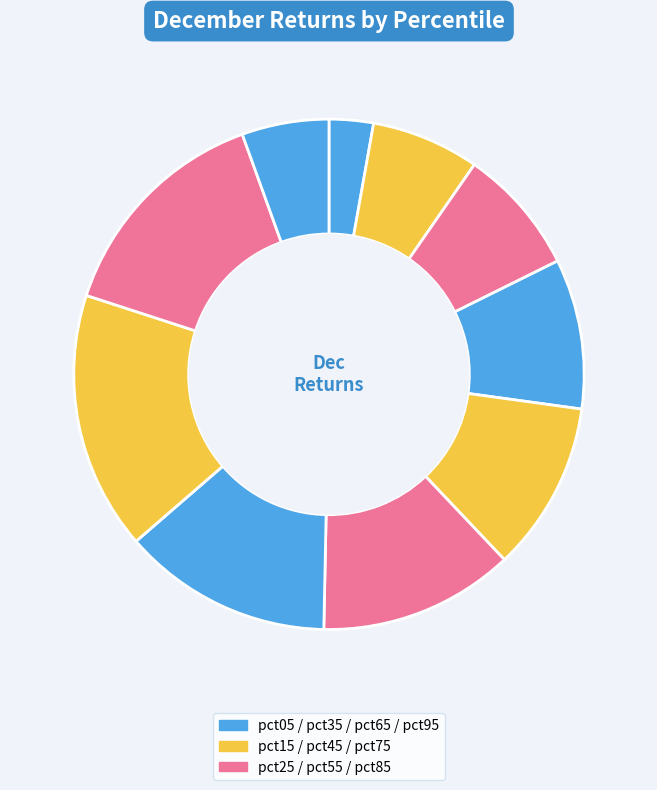

Count the number of slices in the pie.

10